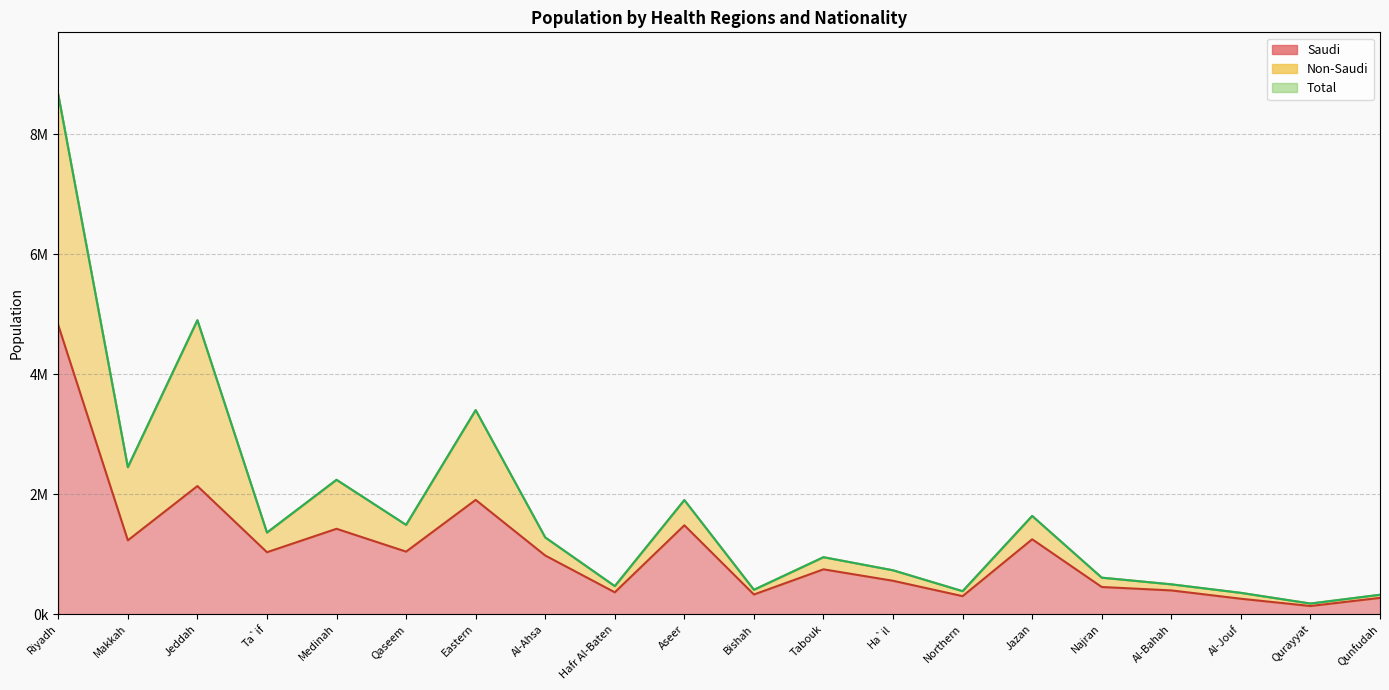

The Total (line) series shows 3402236 at Eastern. True or false?

True